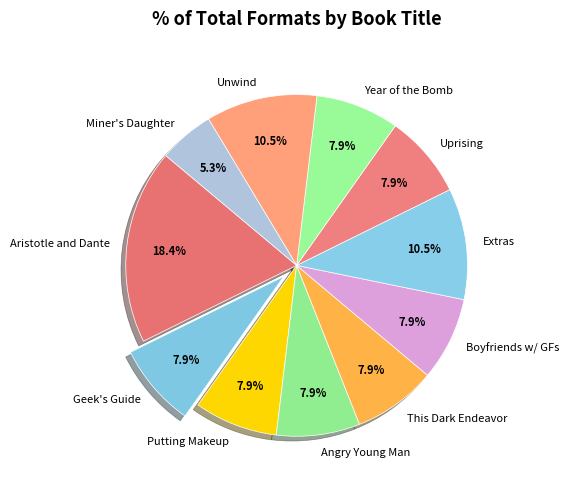

Does any single category account for the majority?

No